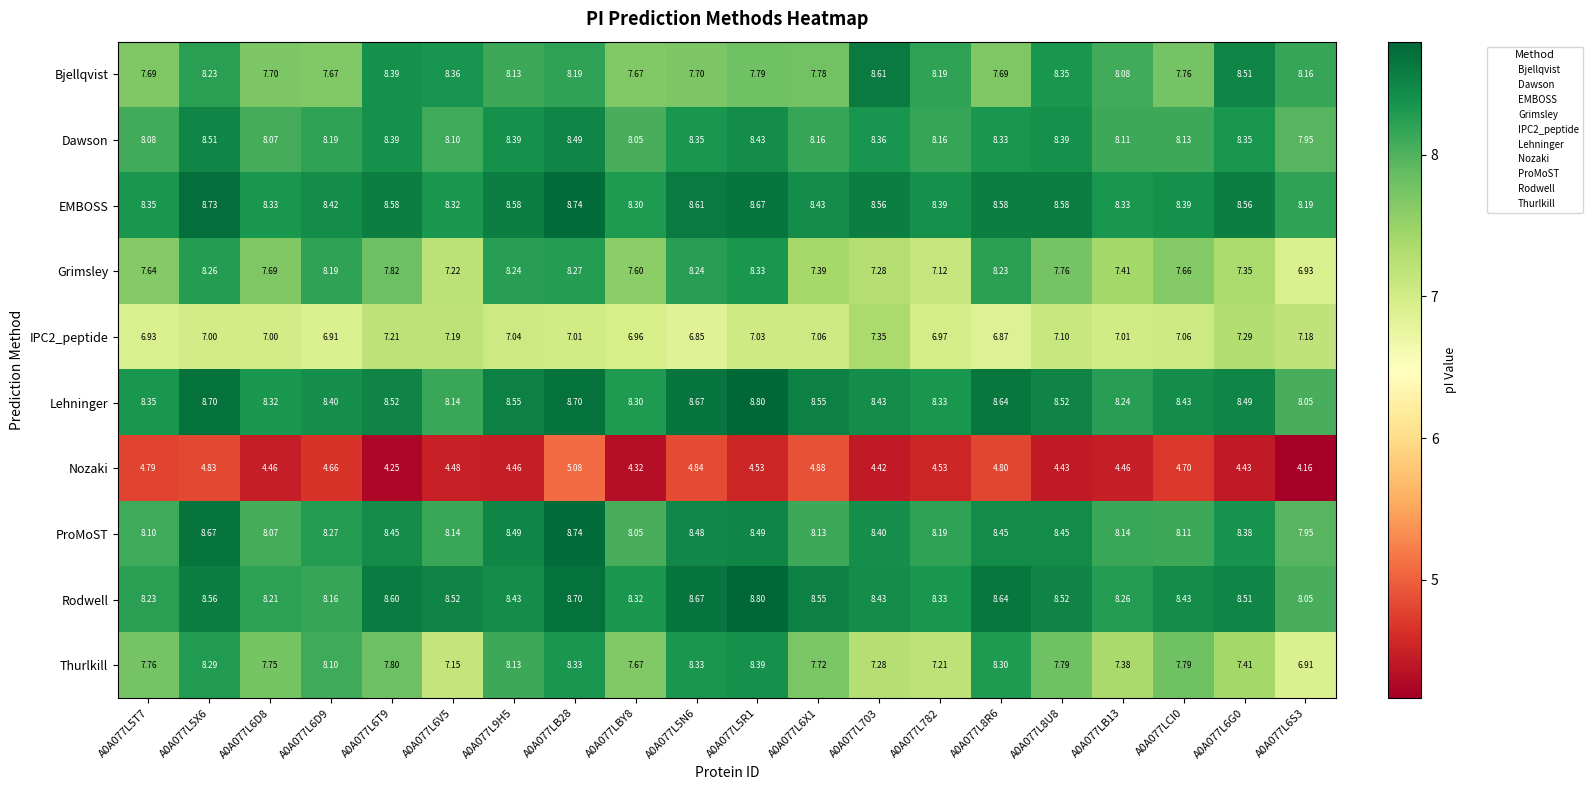

Which series has the largest total across all categories?

EMBOSS